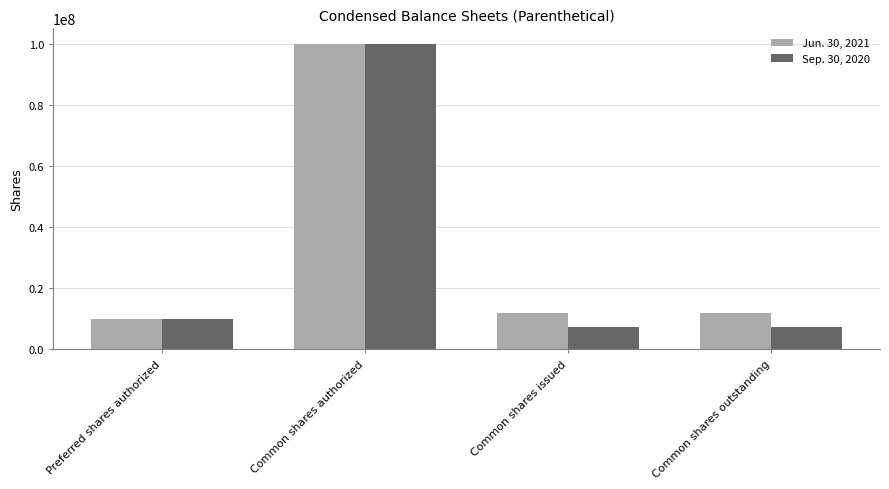

Which category has the highest value in the Jun. 30, 2021 series?

Common shares authorized